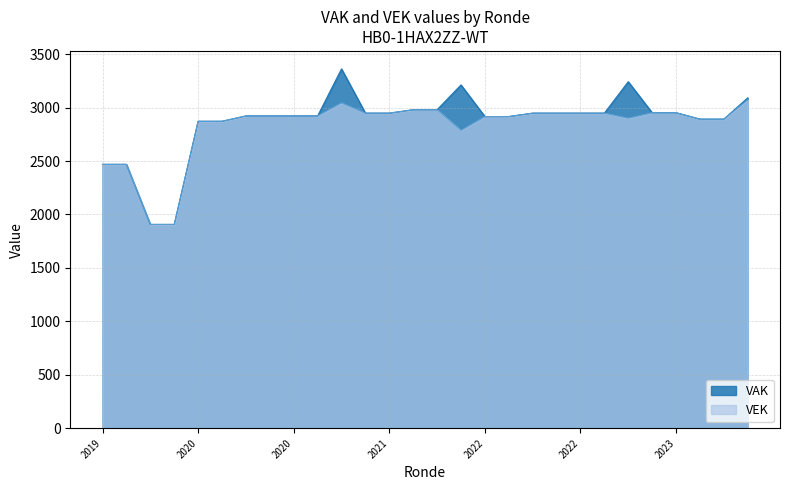

At which category does VEK reach its first local peak?

2020 uitvoering